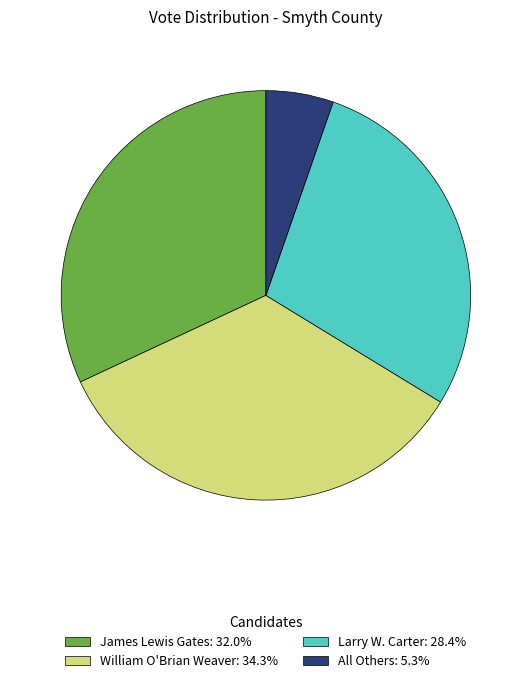

Approximately how many times larger is the value at Larry W. Carter: 28.4% compared to James Lewis Gates: 32.0%?

0.9